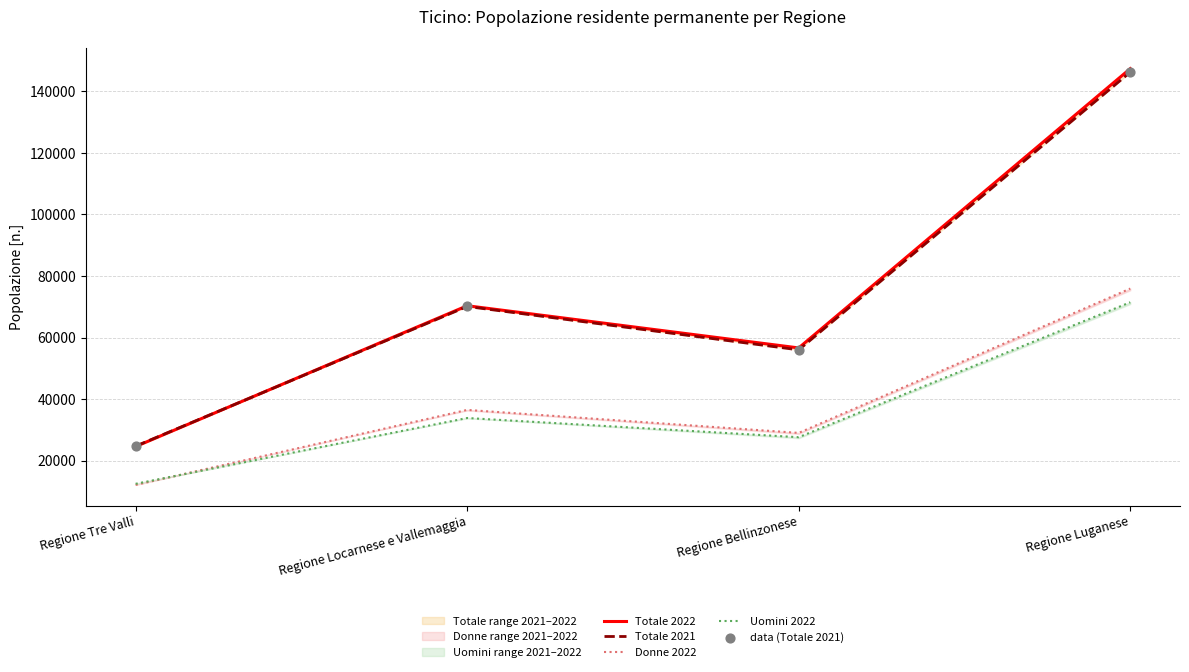

What is the total value across all series at Regione Luganese?

587180